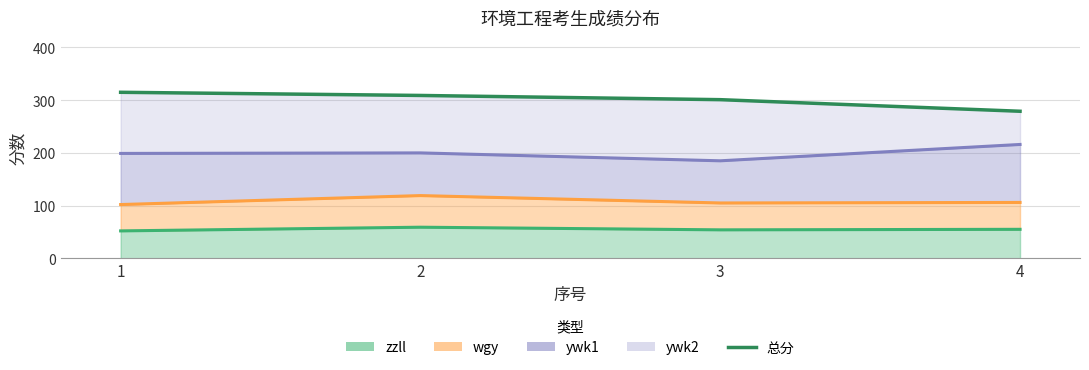

Which has a higher value, 4 or 2?

2